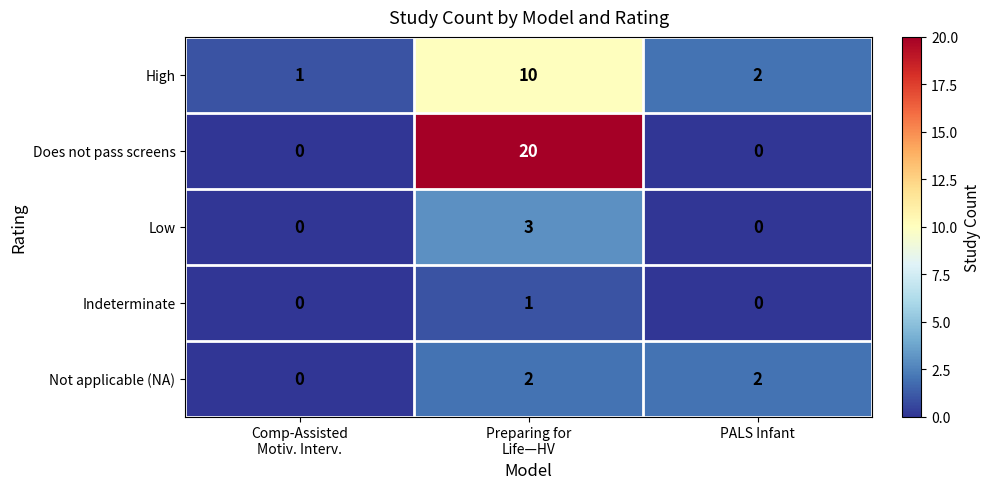

Count the number of data series in this chart.

5